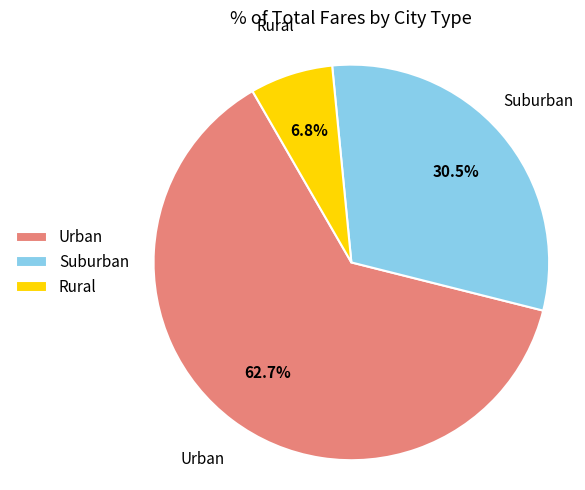

Approximately how many times larger is the value at Suburban compared to Urban?

0.5